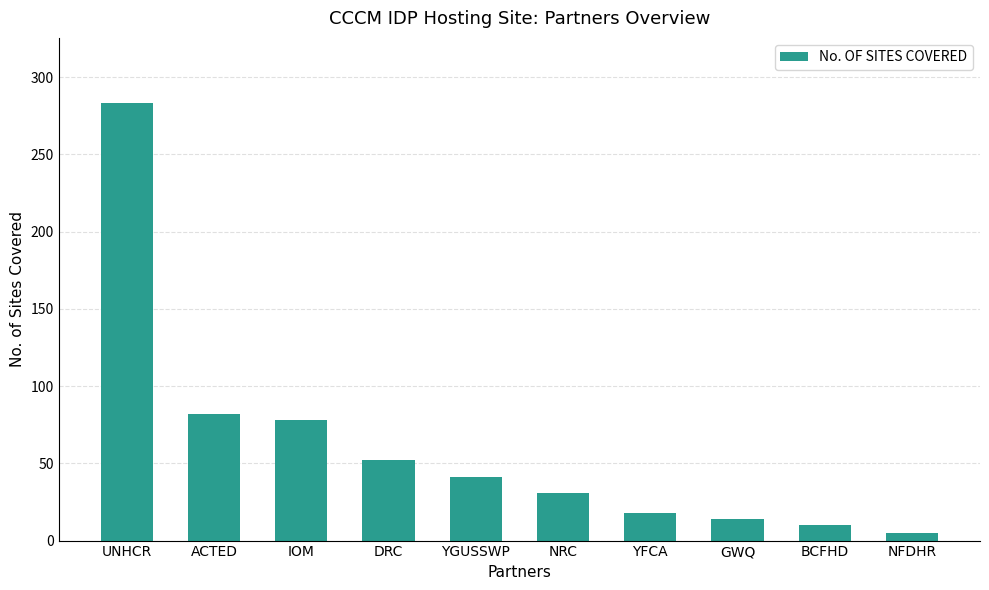

What is the minimum value shown in the chart?

5